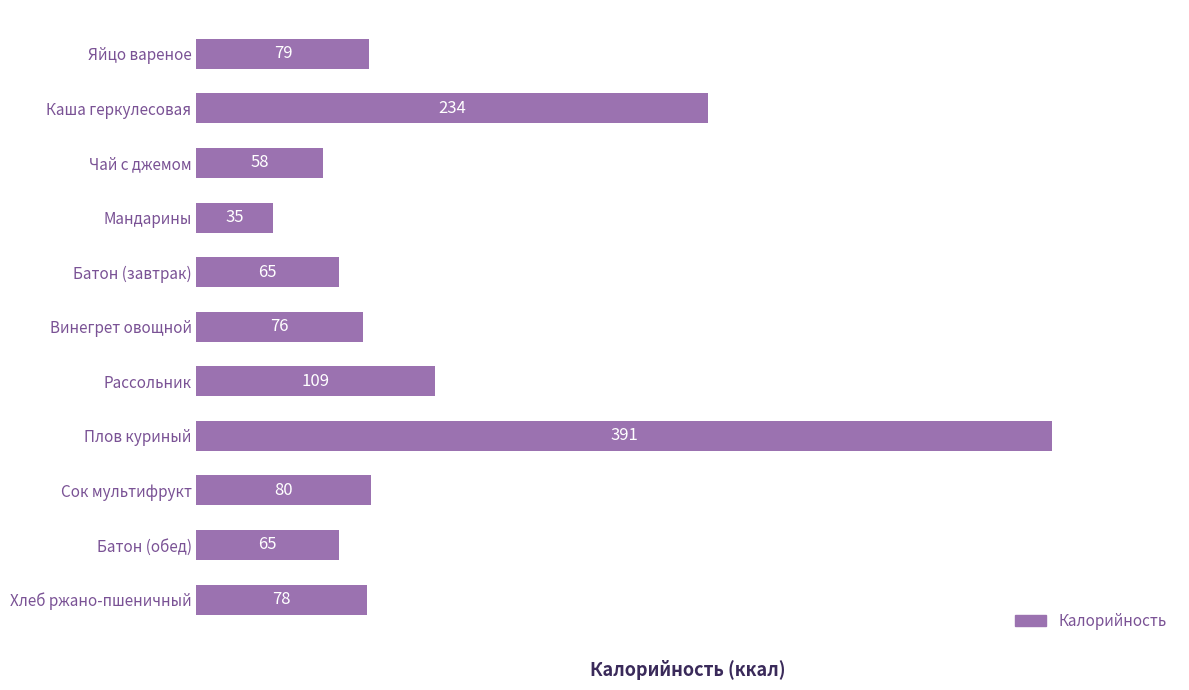

Between Батон (обед) and Каша геркулесовая, which is larger?

Каша геркулесовая